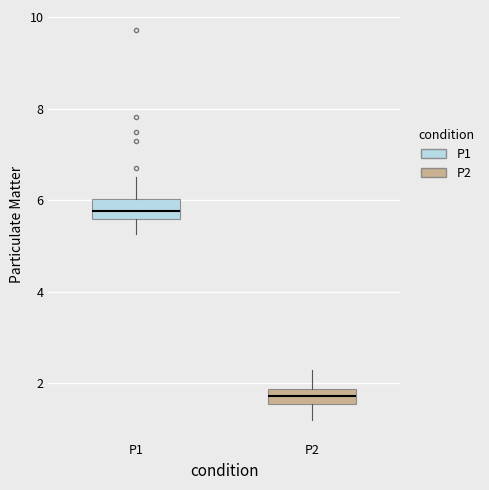

Which box's median line is the lowest?

P2